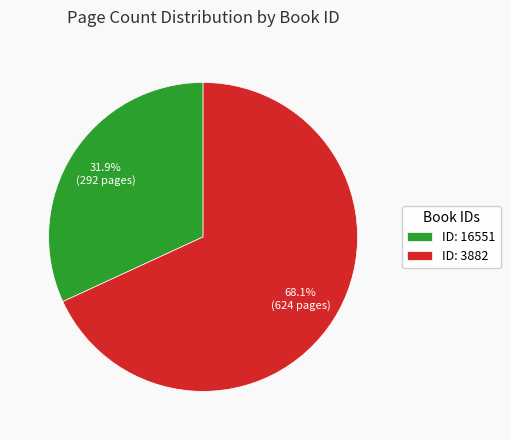

Which has a higher value, ID: 3882 or ID: 16551?

ID: 3882